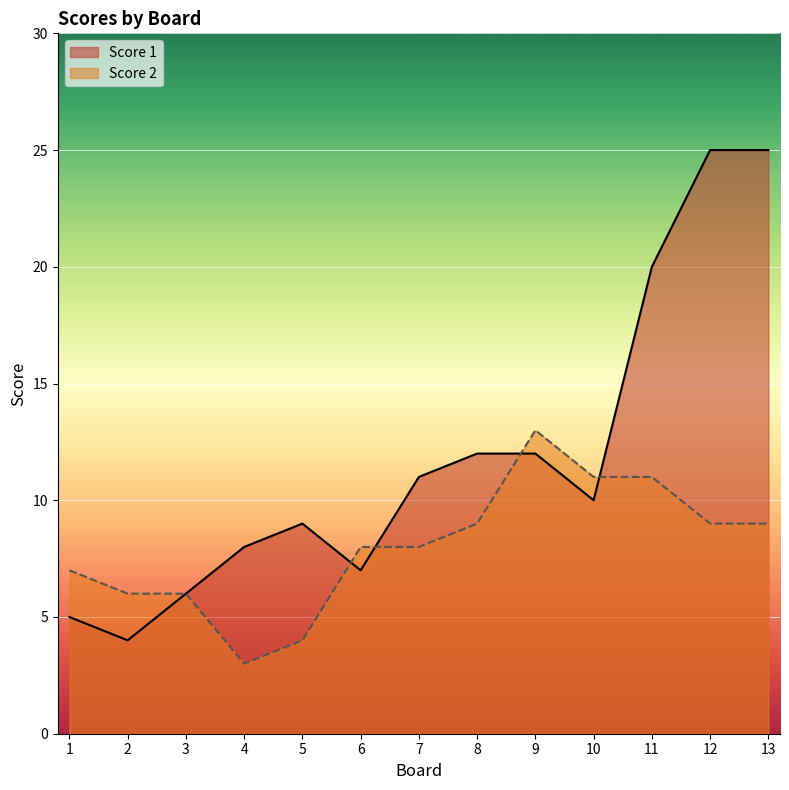

What is the sum of the Score 1 values at 6 and 13?

32